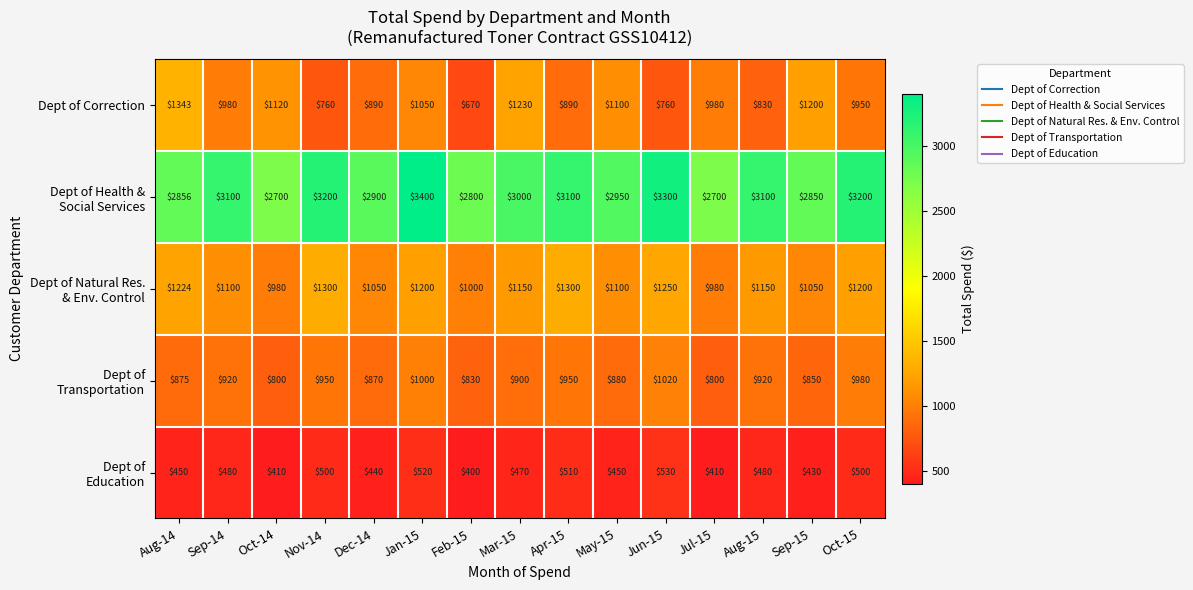

Between Aug-14 and May-15, which series saw the biggest shift?

Dept of Correction